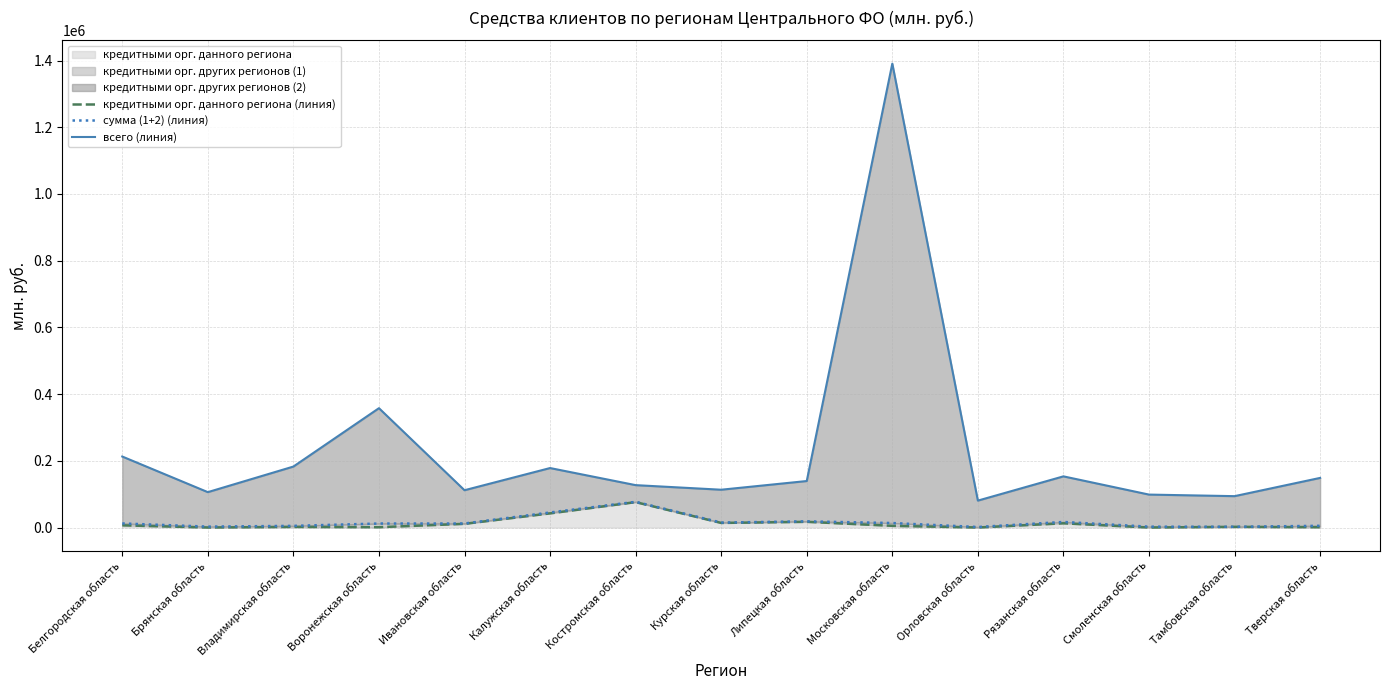

True or false: всего (линия) and кредитными орг. данного региона (линия) cross at least once.

False